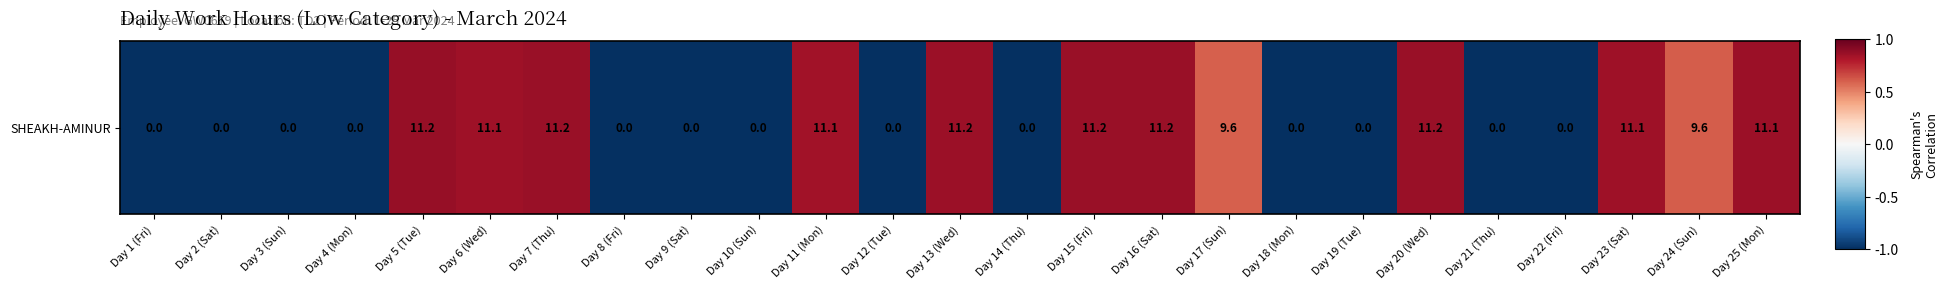

Where is the data nearest to the value 0?

Day 17 (Sun)